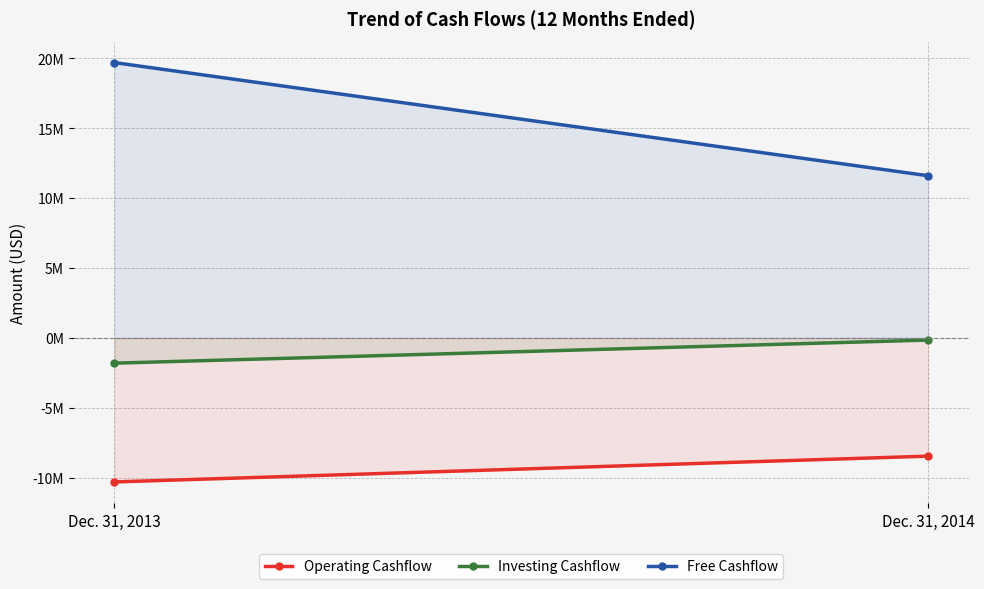

The Free Cashflow series shows 11596750 at Dec. 31, 2014. True or false?

True